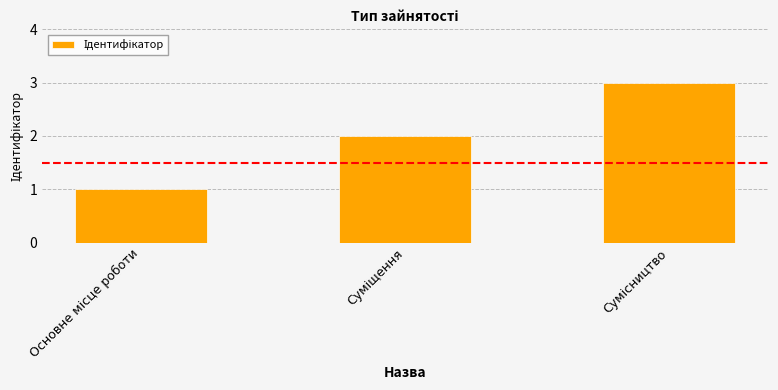

What is the maximum value shown in the chart?

3